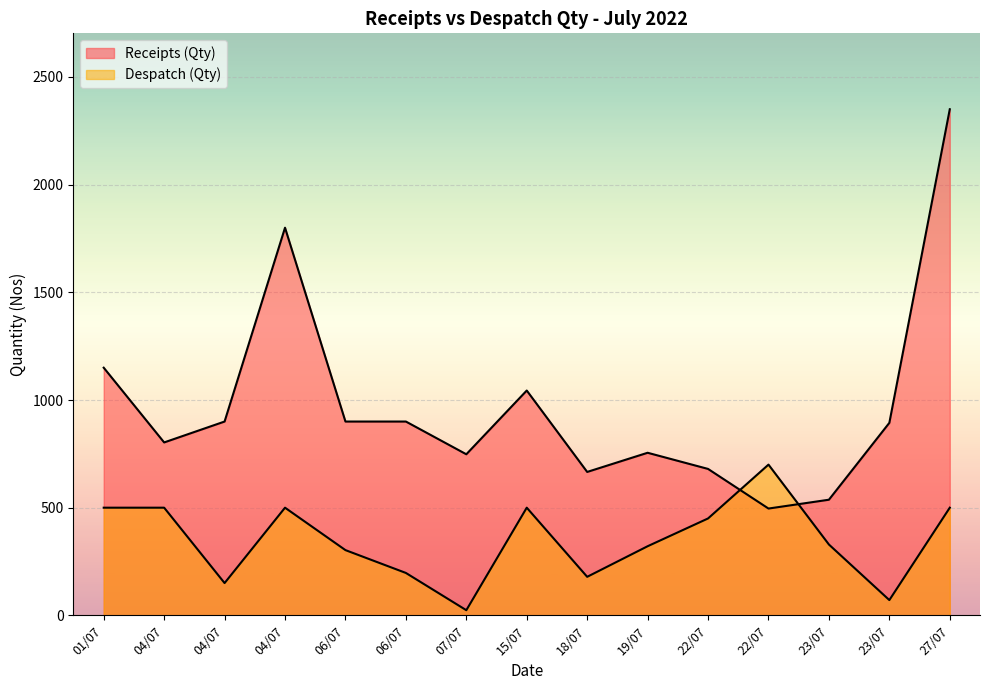

What is the minimum value shown in the chart?

24